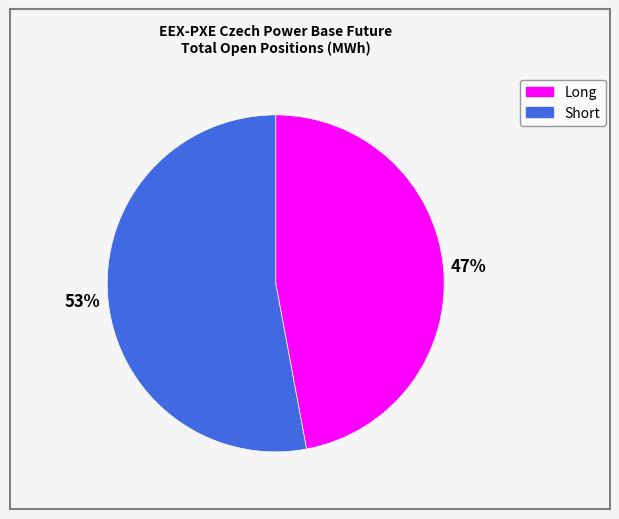

To the nearest percent, what is the difference between the Short and Long slice percentages?

6%